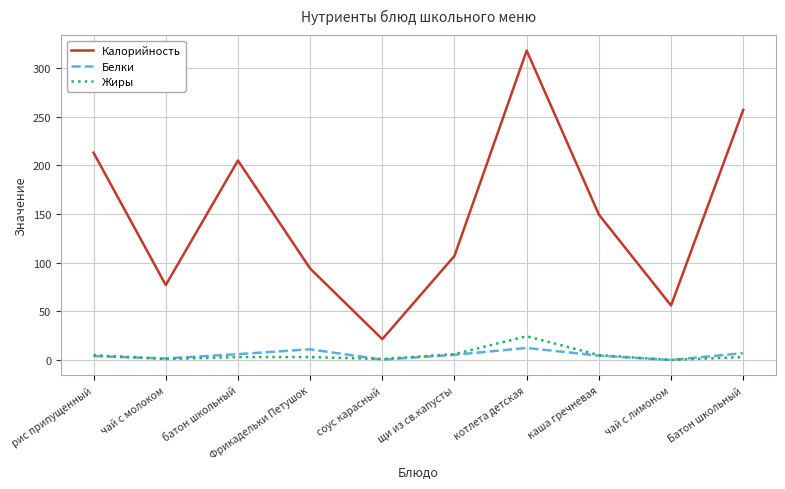

What is the approximate value of Калорийность at щи из св.капусты?

107.0